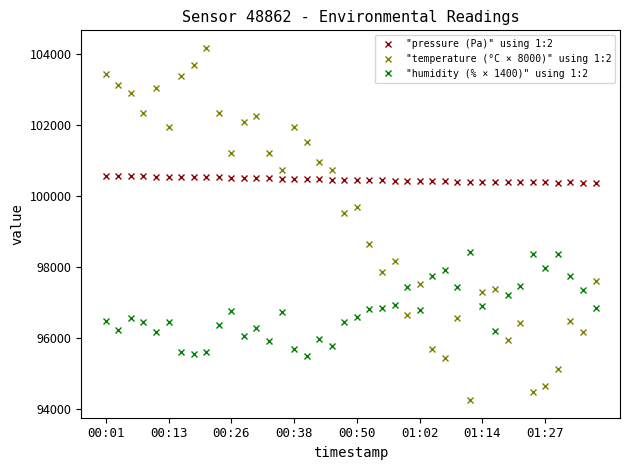

What is the average value of the "humidity (% × 1400)" using 1:2 series?

96737.6